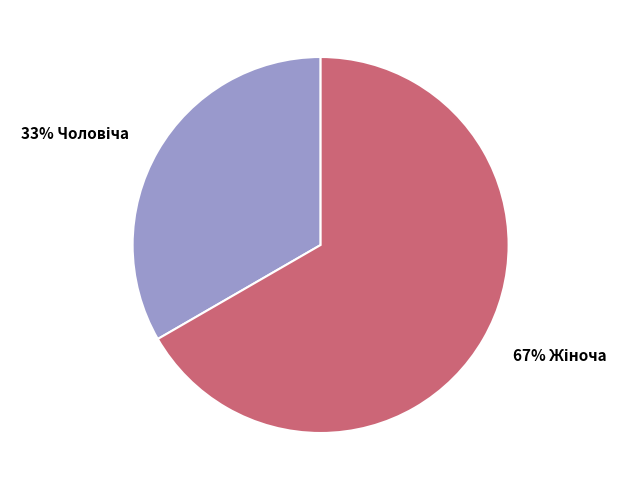

Is there any slice that represents more than half of the pie?

Yes